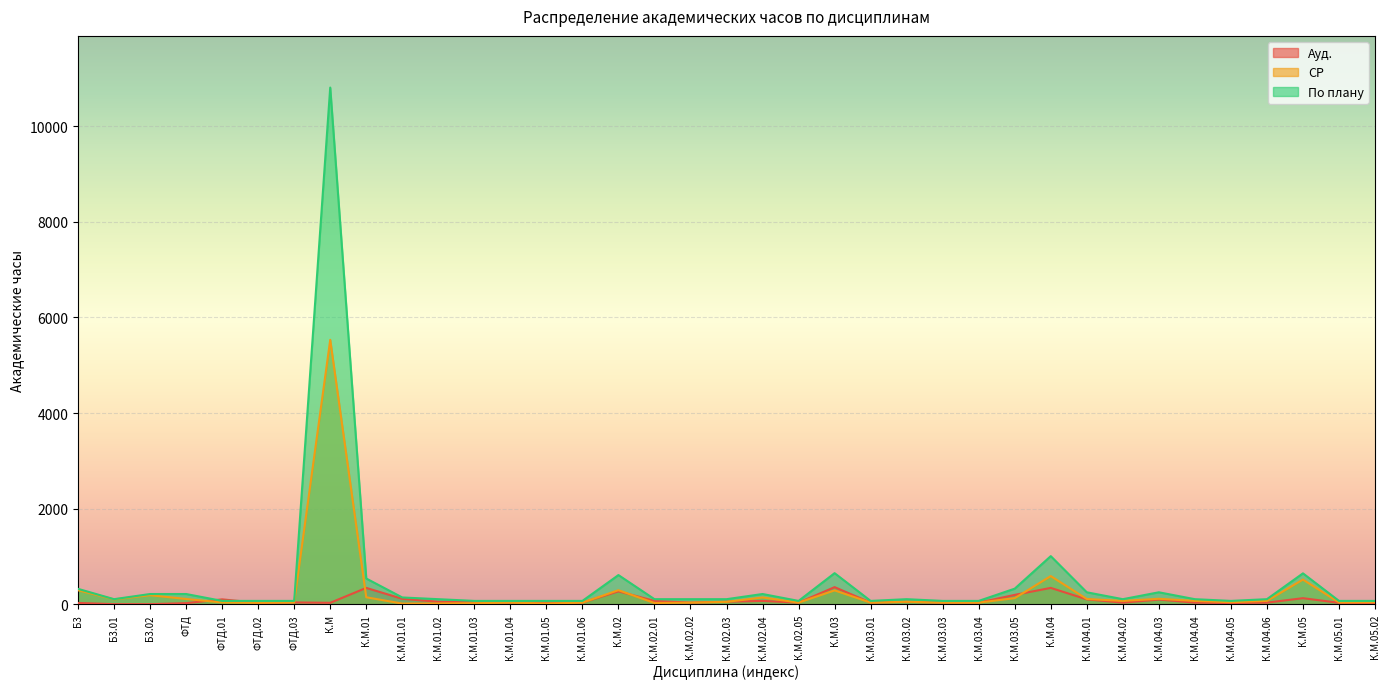

List the series in order of their overall mean, lowest first.

Ауд., СР, По плану